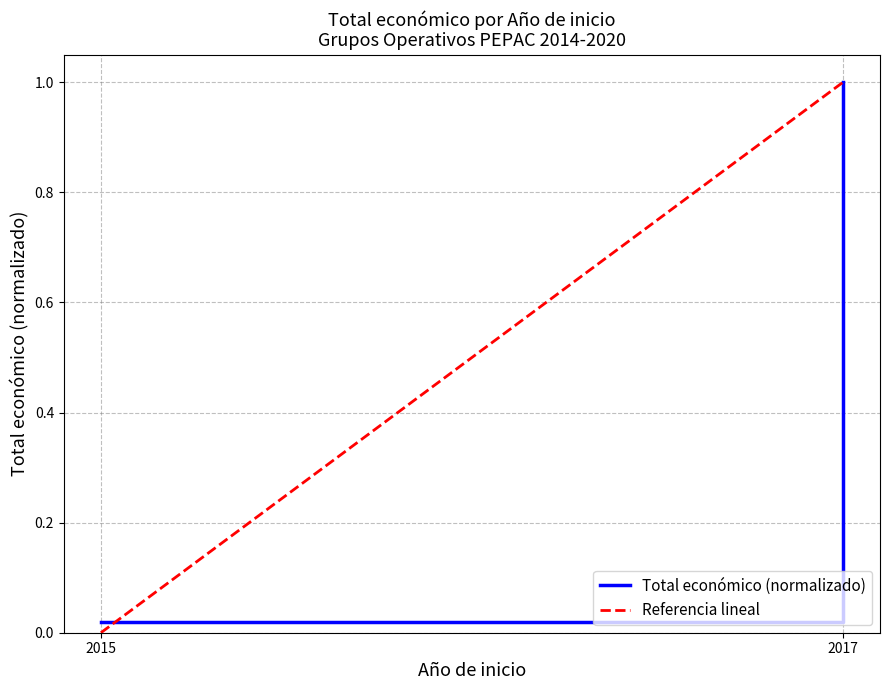

What is the value of the Total económico (normalizado) point at the 2nd from the left?

1.0